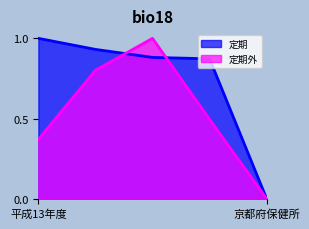

At which category does the chart reach its minimum across all series?

京都府保健所